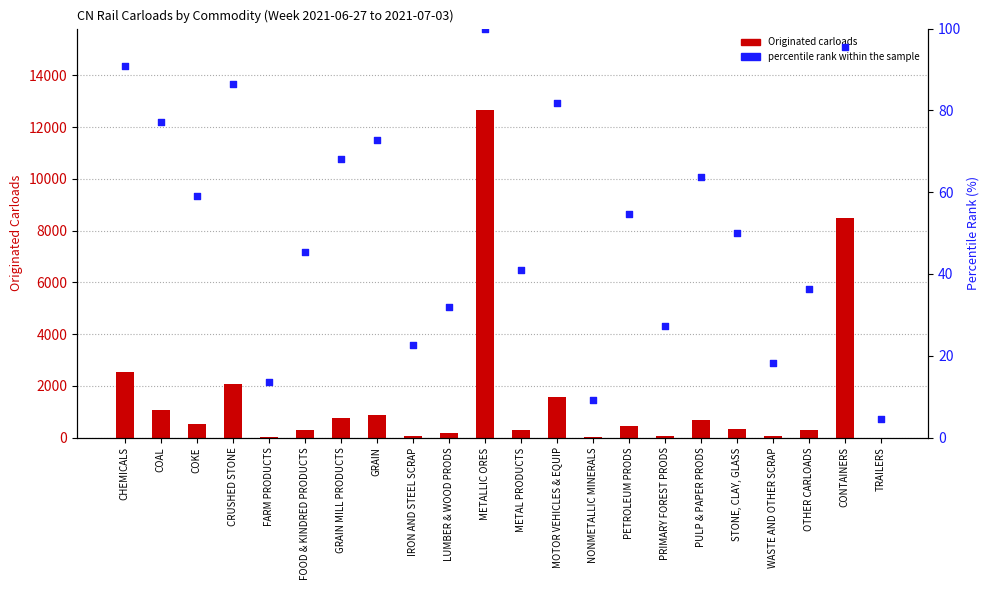

Which series has the widest spread of Y values?

Originated carloads